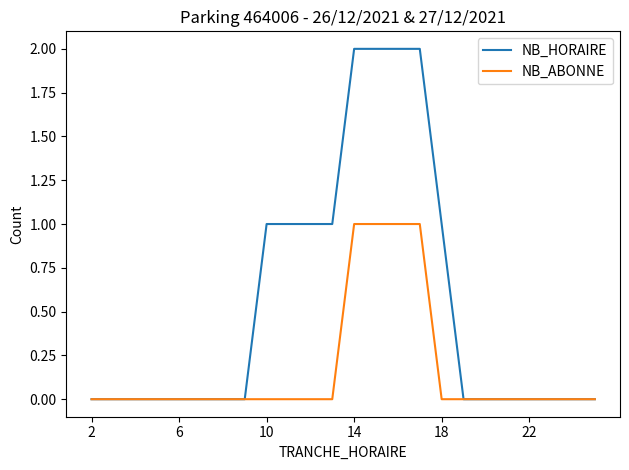

How many series are shown in this chart?

2